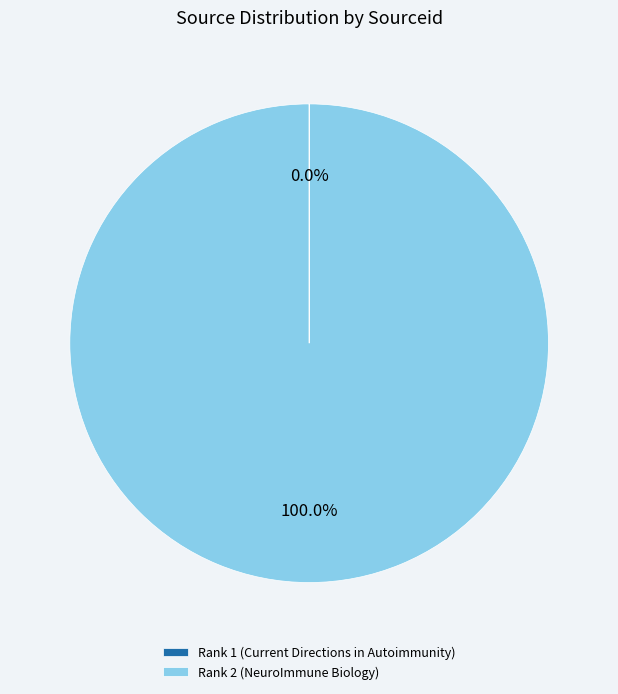

Which category has the biggest portion of the pie?

Rank 2 (NeuroImmune Biology)